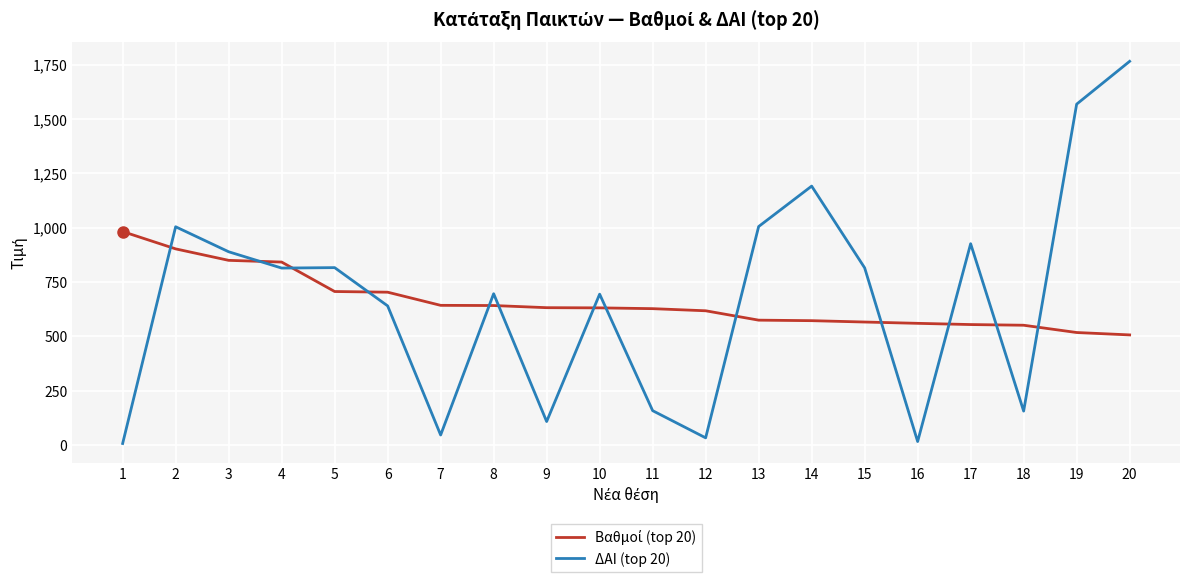

At which category is the sum across all series the highest?

20